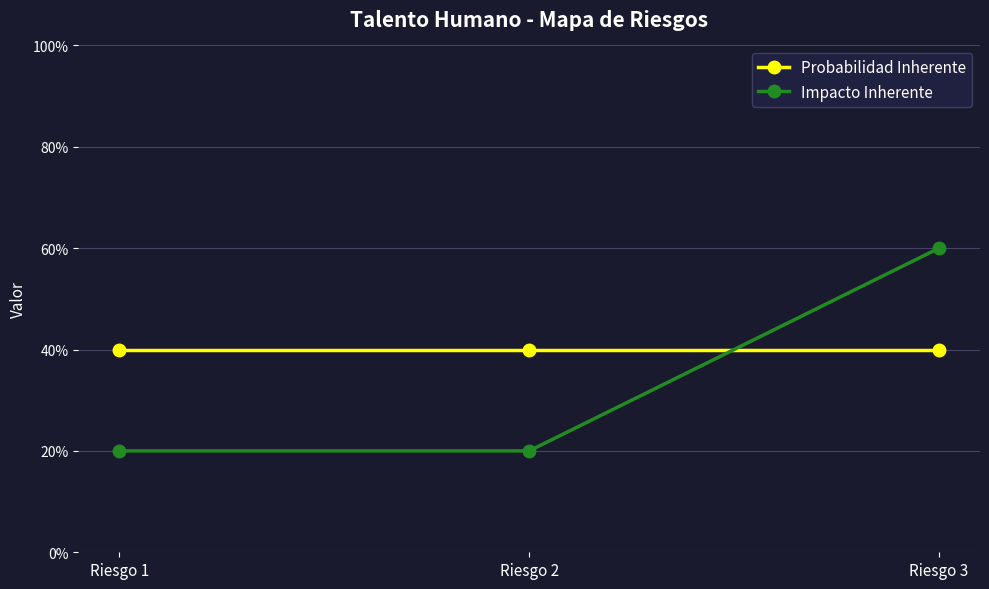

The value of Impacto Inherente at Riesgo 2 is 0.2. True or false?

True